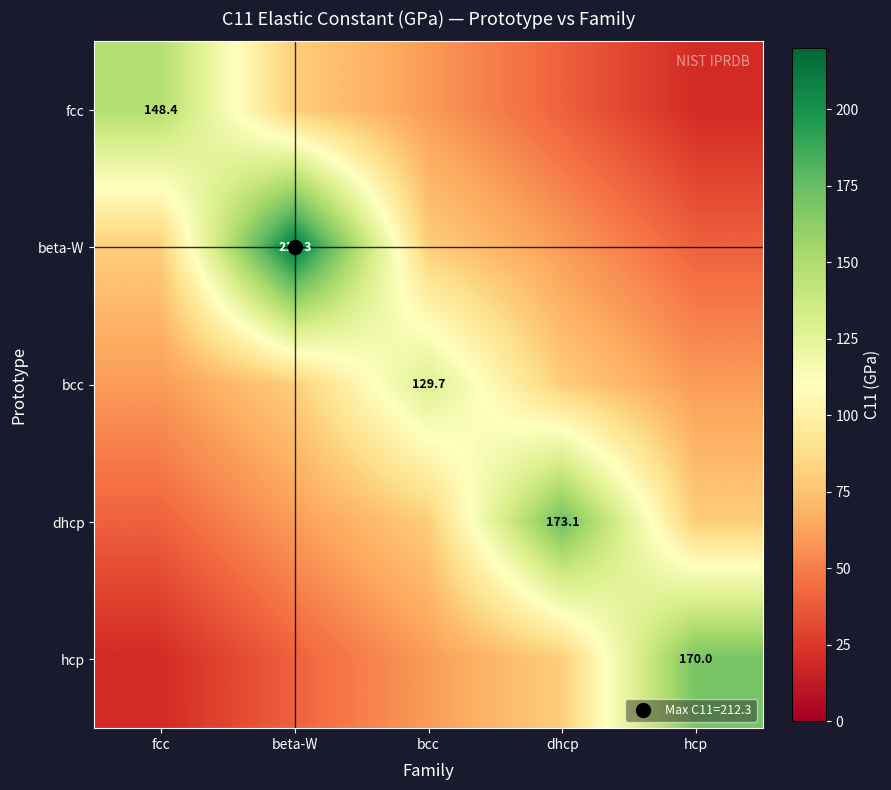

What is the sum of all bcc values?

409.7